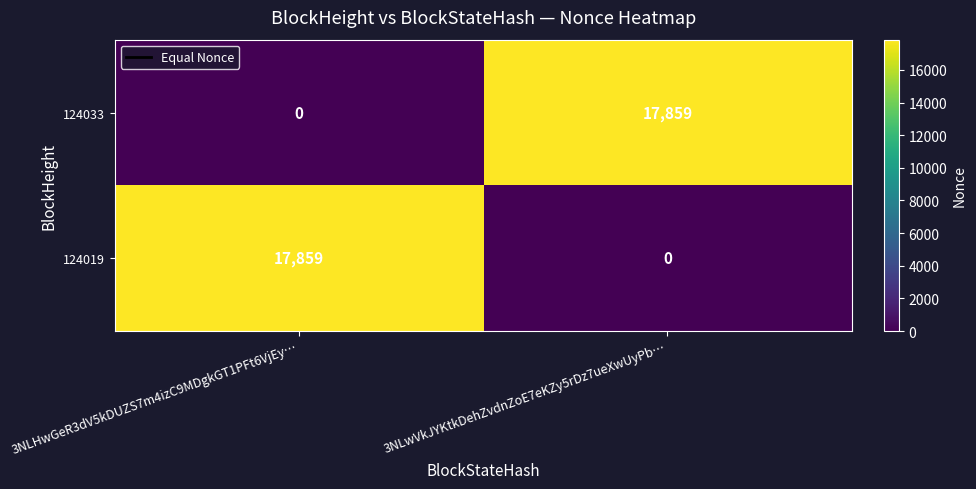

List the labels in order of 124033 value, largest first.

3NLwVkJYKtkDehZvdnZoE7eKZy5rDz7ueXwUyPb…, 3NLHwGeR3dV5kDUZS7m4izC9MDgkGT1PFt6VjEy…